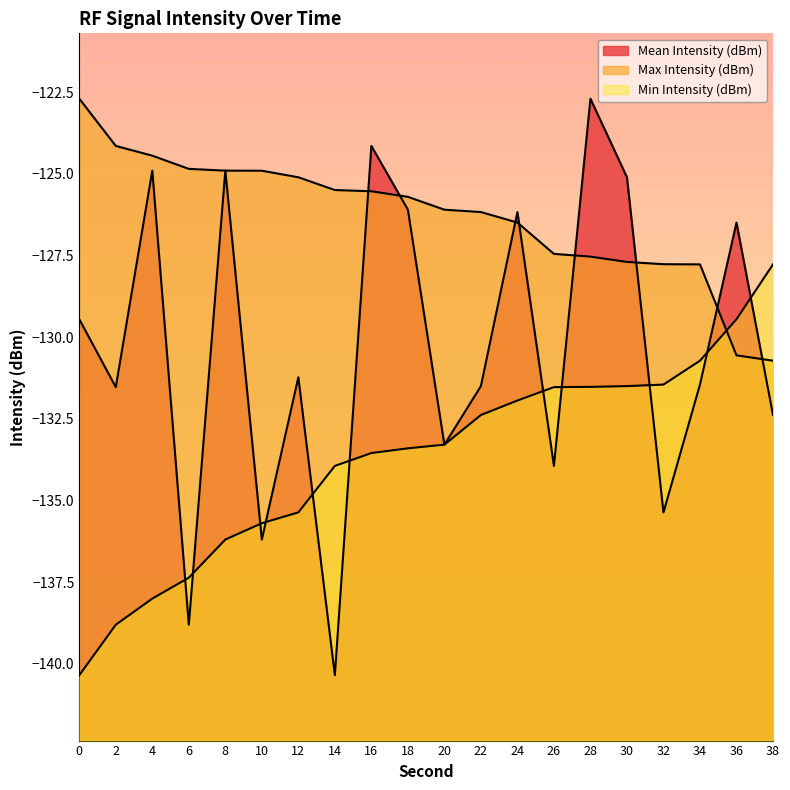

Which category has the highest value in the Mean Intensity (dBm) series?

28